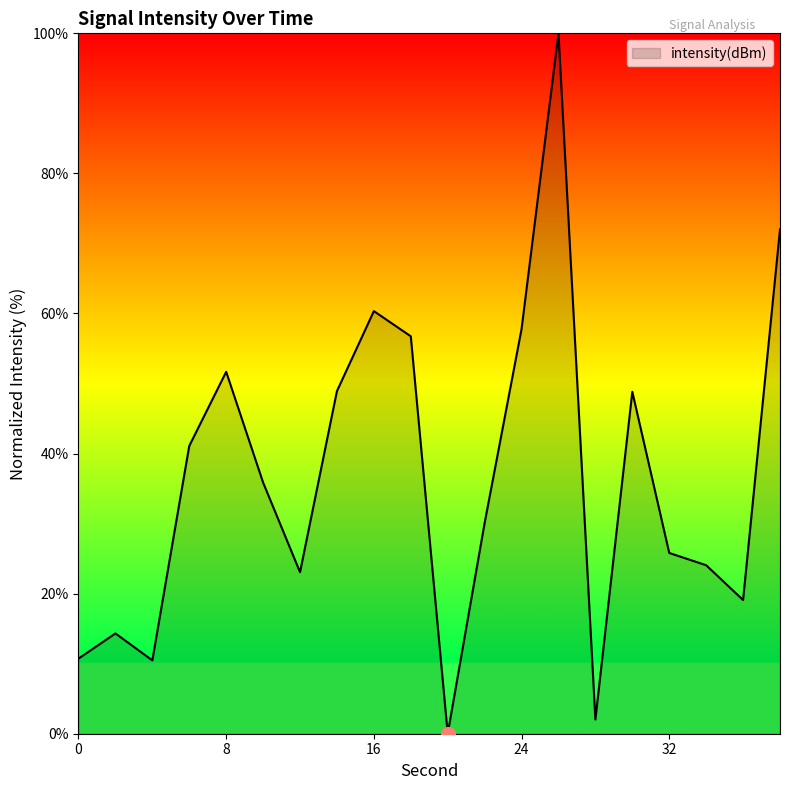

How many interior local peaks (higher than both neighbors) does the data have?

5